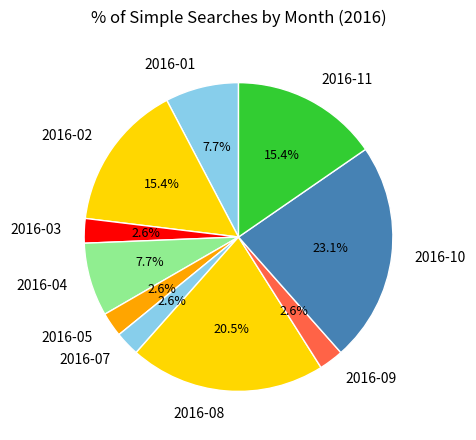

What is the largest slice in the pie chart?

2016-10